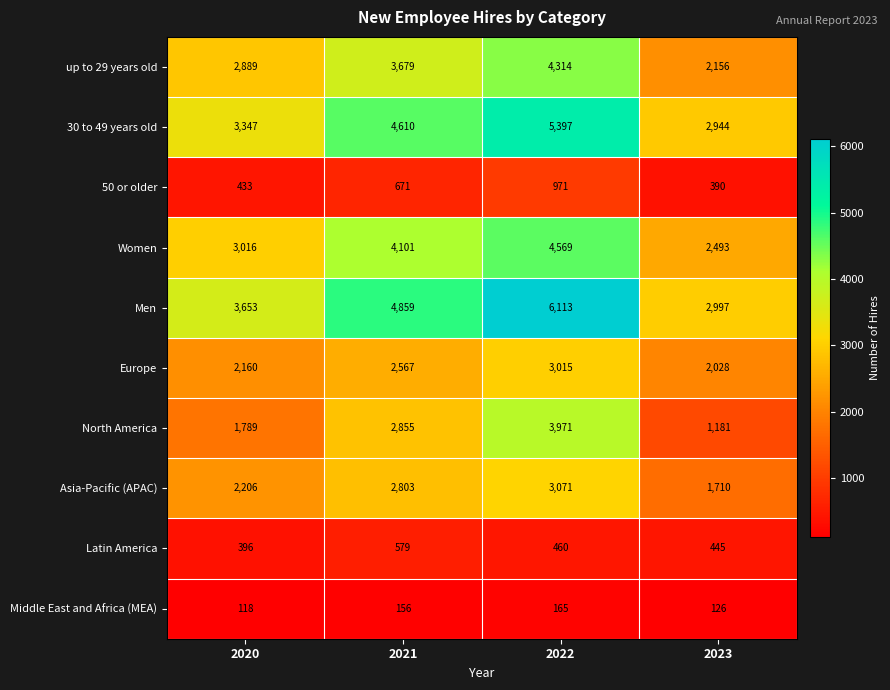

Count the number of data series in this chart.

10